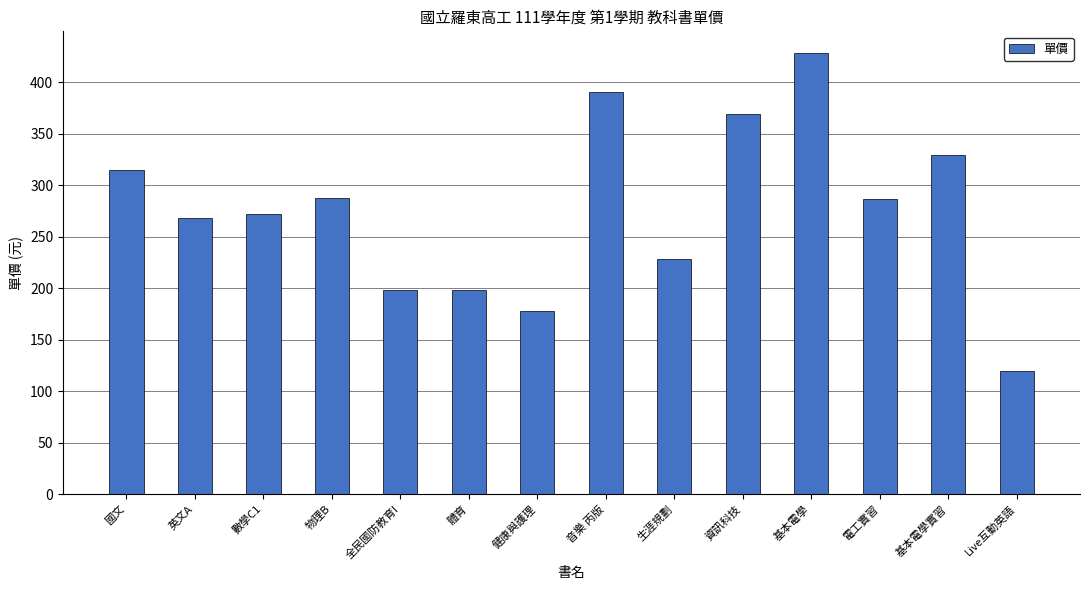

Which category has the lowest value across all series?

Live互動英語